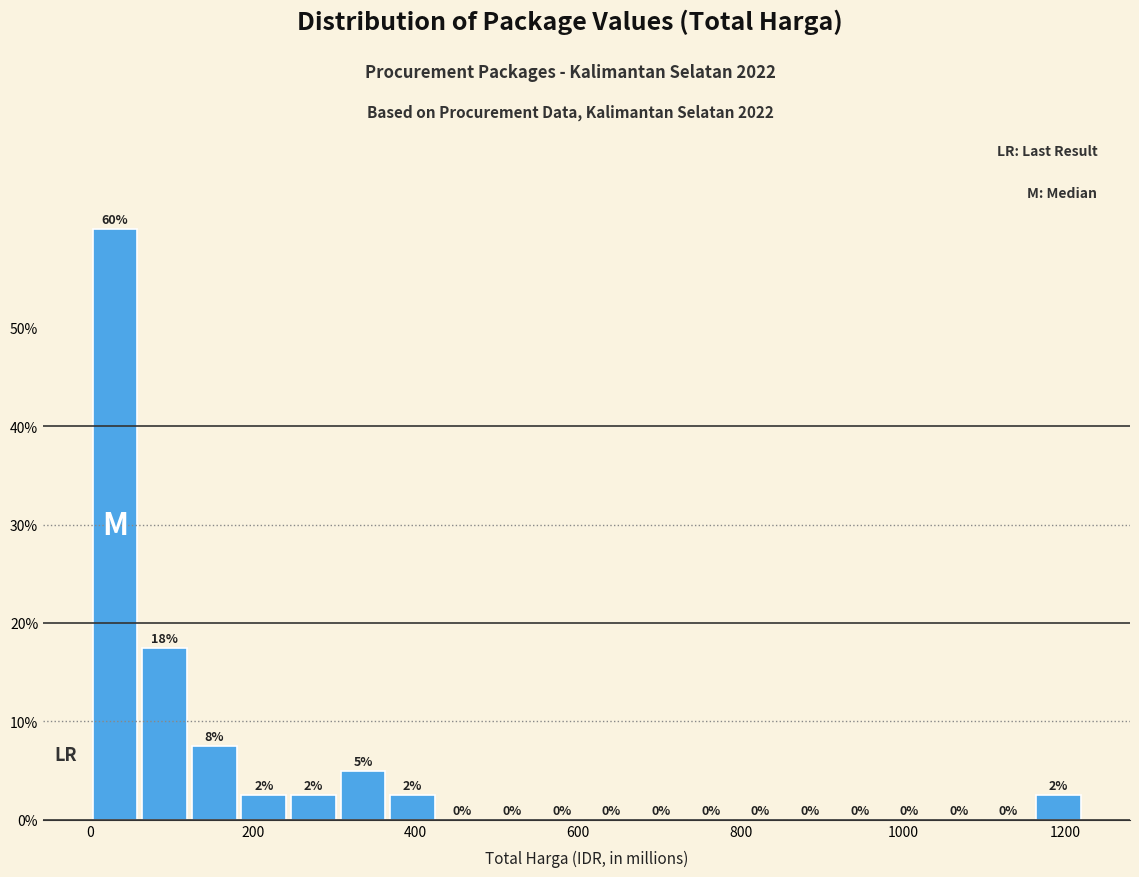

Around what value on the x-axis is the tallest bar? Give the approximate position of its centre, as read against the axis.

20